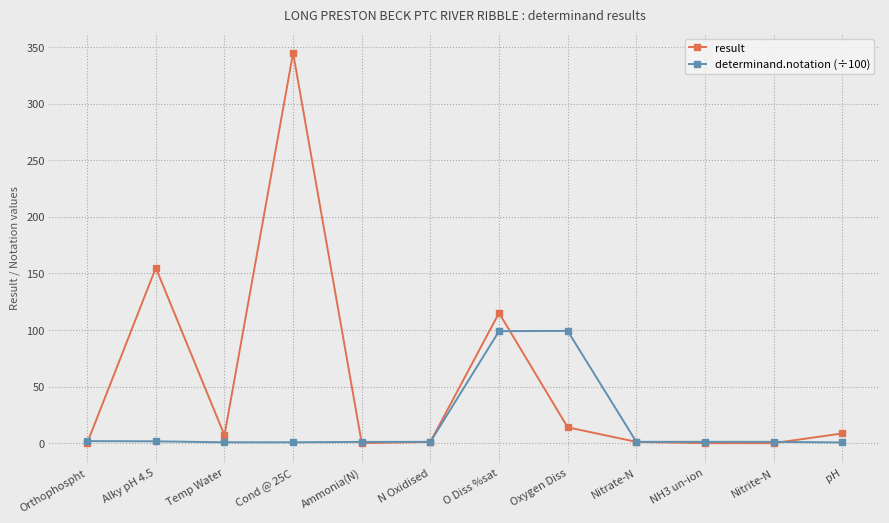

After their last crossing, which series has the higher values: determinand.notation (÷100) or result?

result